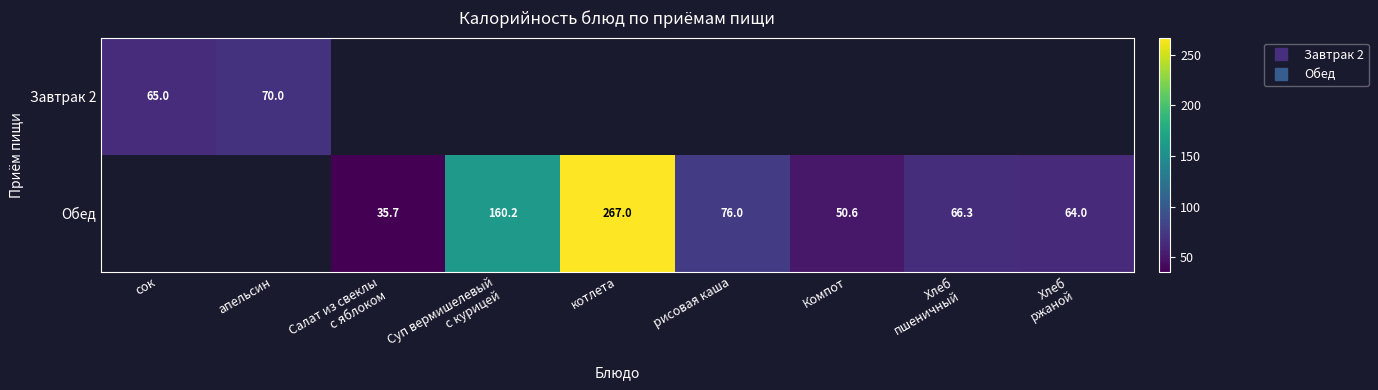

At which label does Завтрак 2 reach its minimum?

сок